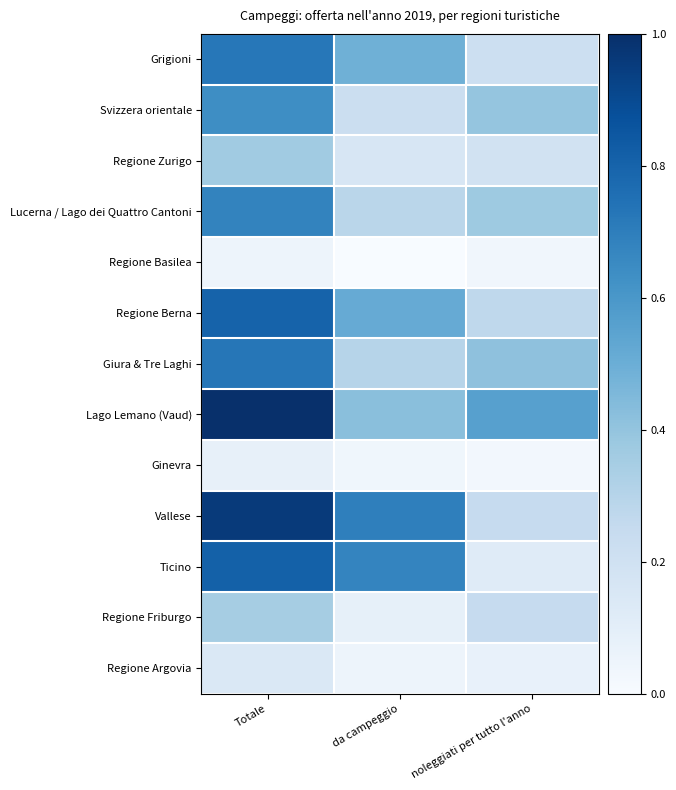

Which series has the largest total across all categories?

Lago Lemano (Vaud)